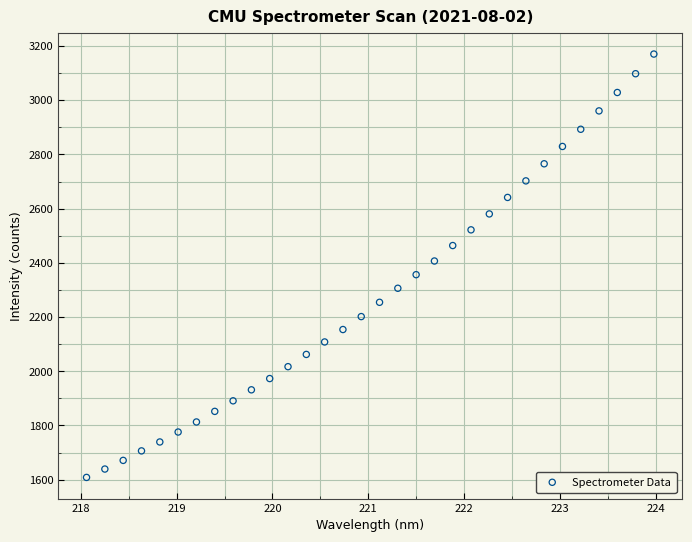

What is the range of Y values (max minus min)?

1561.8